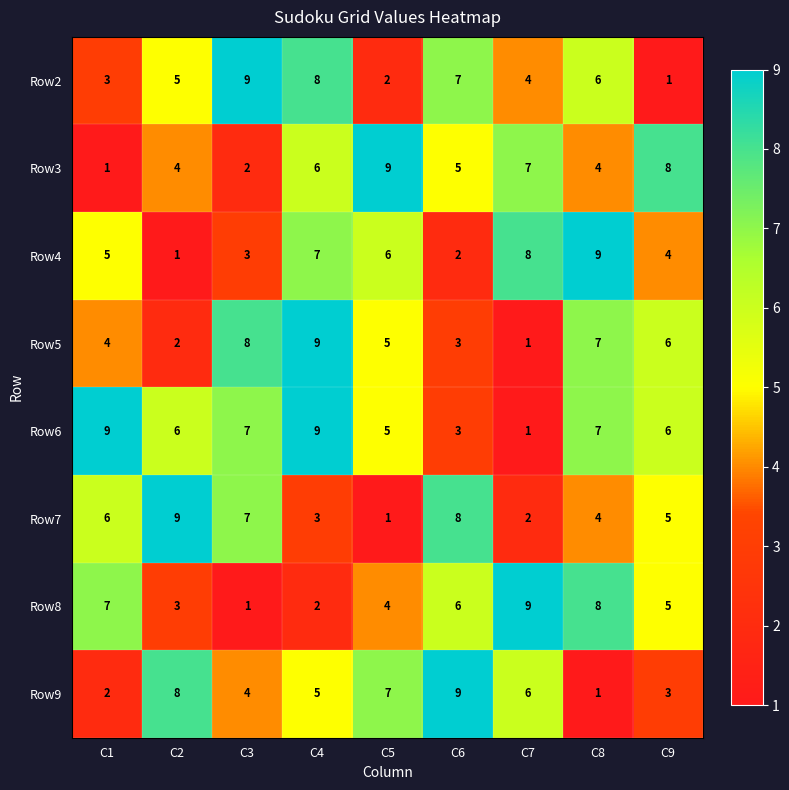

Where does the Row8 series first go above 5?

C1